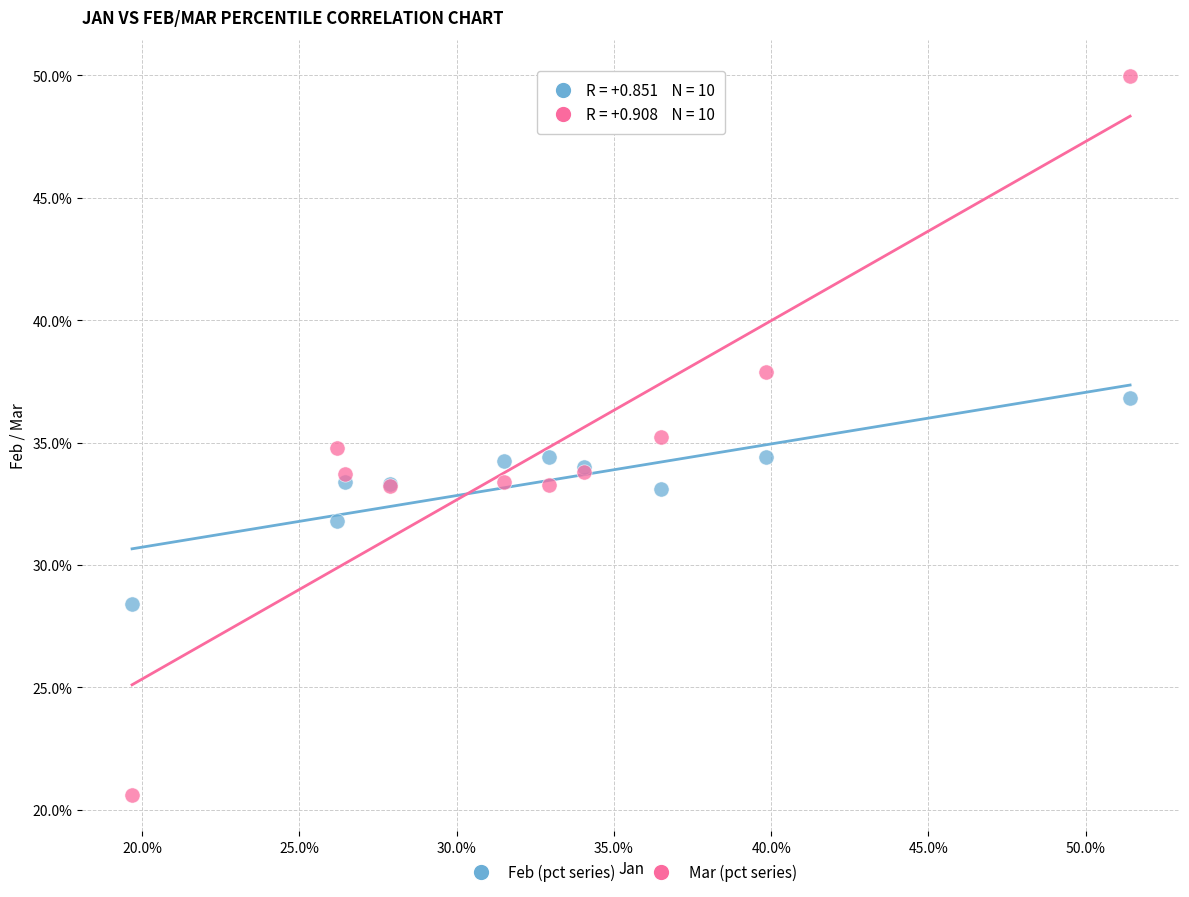

What are all the series names shown in the legend?

Feb (pct series), Mar (pct series)